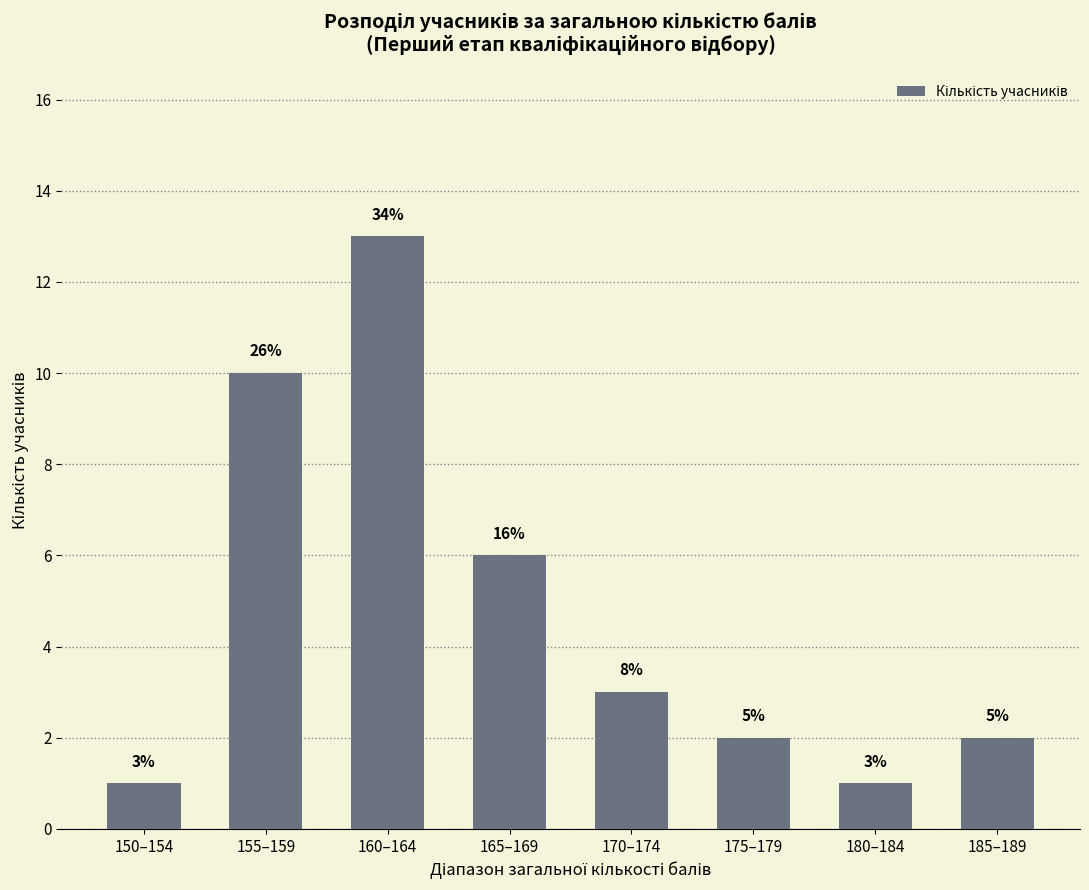

What is the minimum value shown in the chart?

1